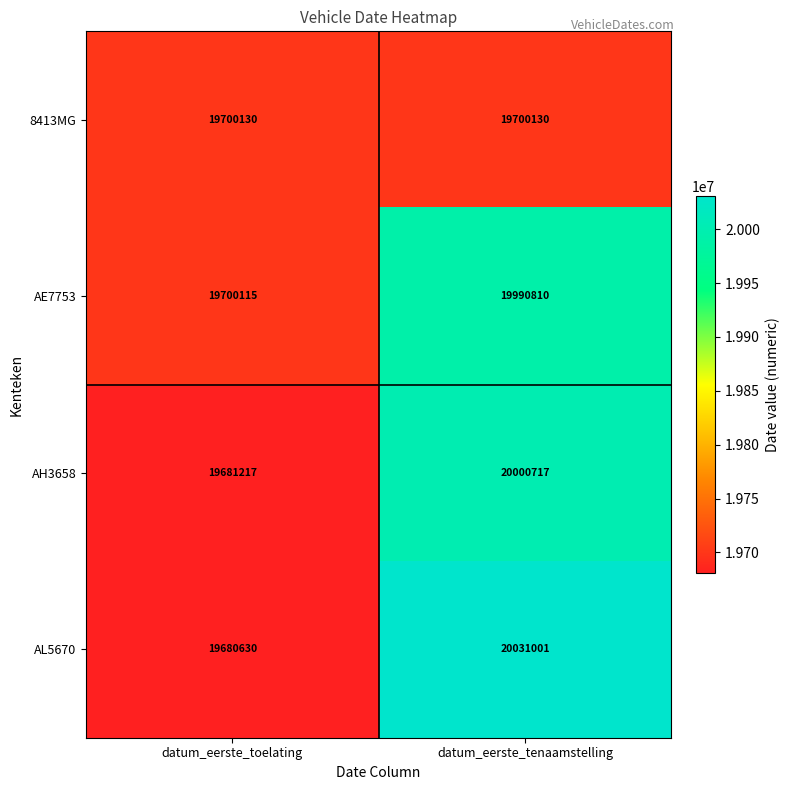

At which label is AL5670 closest to 19855815?

datum_eerste_toelating